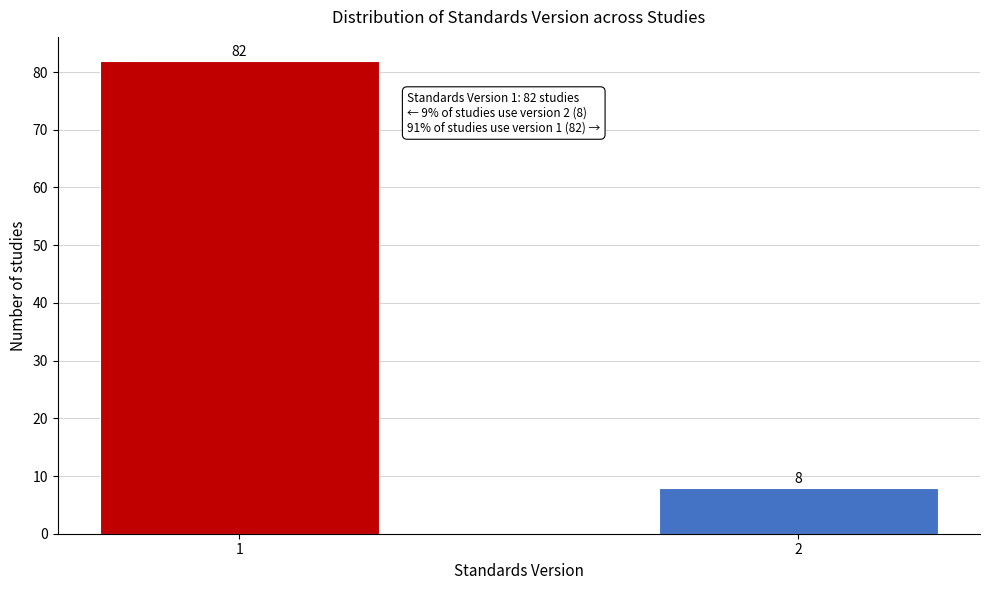

Reading left to right, list all the values displayed in this chart.

1=82	2=8